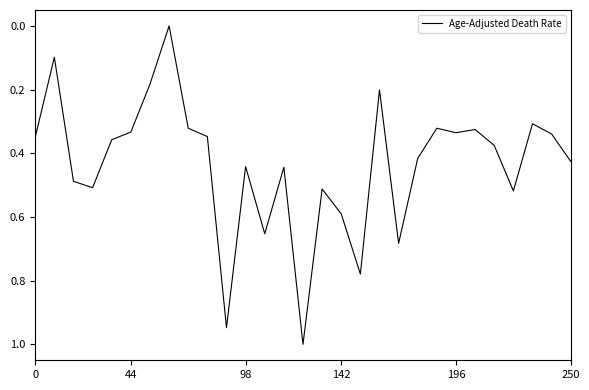

What is the difference between the maximum and minimum values?

1.0